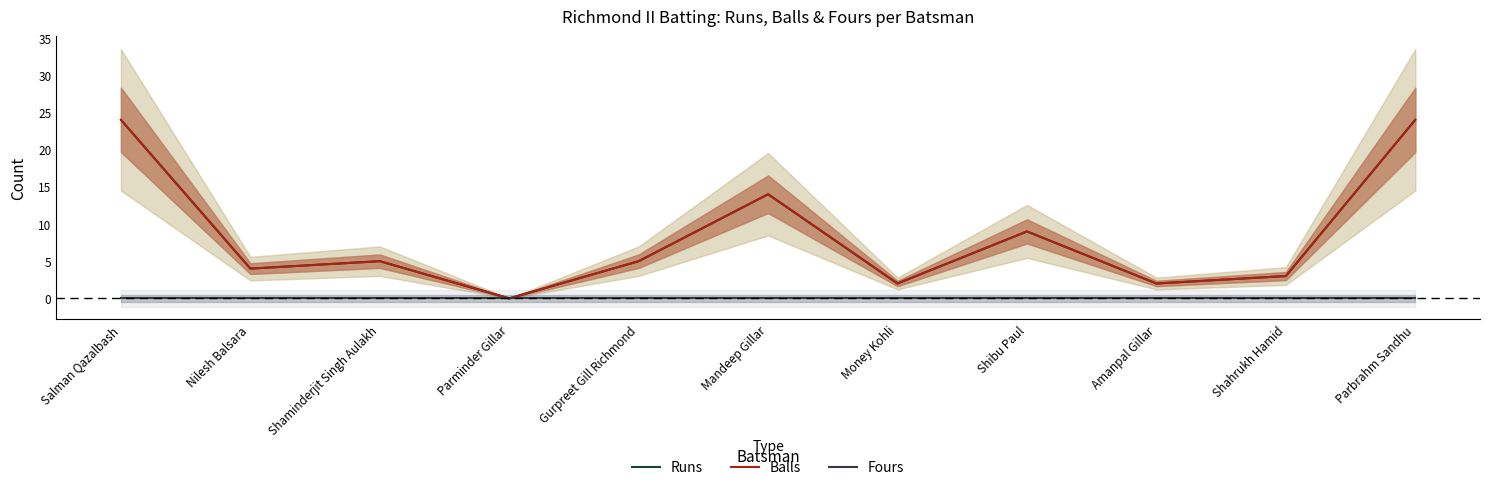

What is the label of the 10th point from the right?

Nilesh Balsara